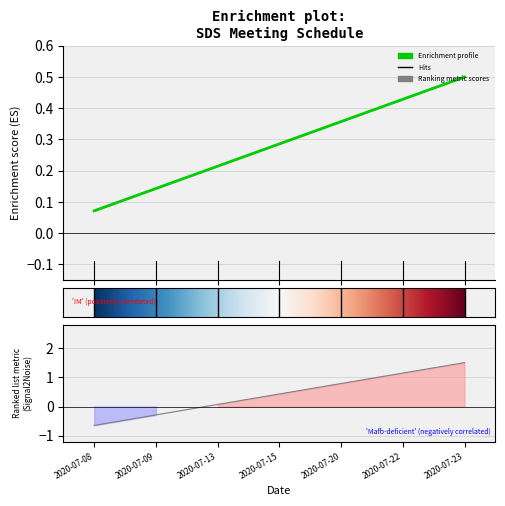

What is the difference between the maximum and minimum values?

0.4